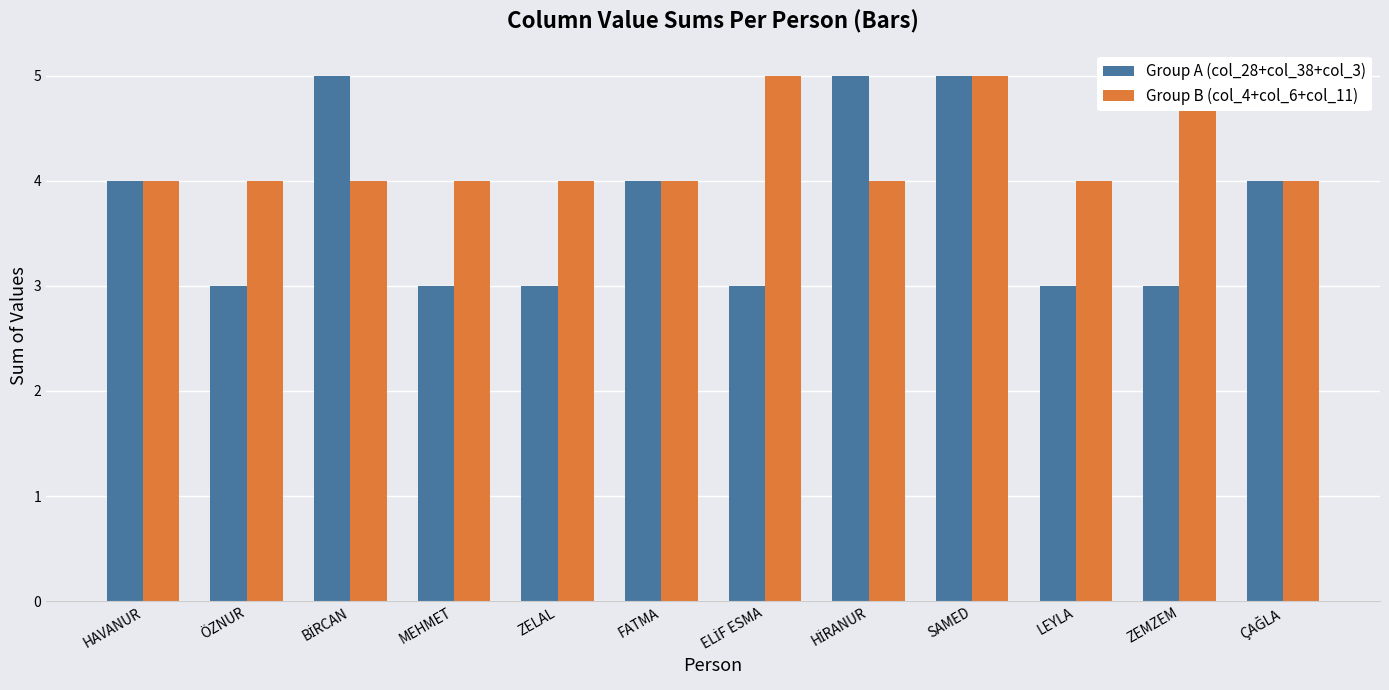

What is the greatest value displayed?

5